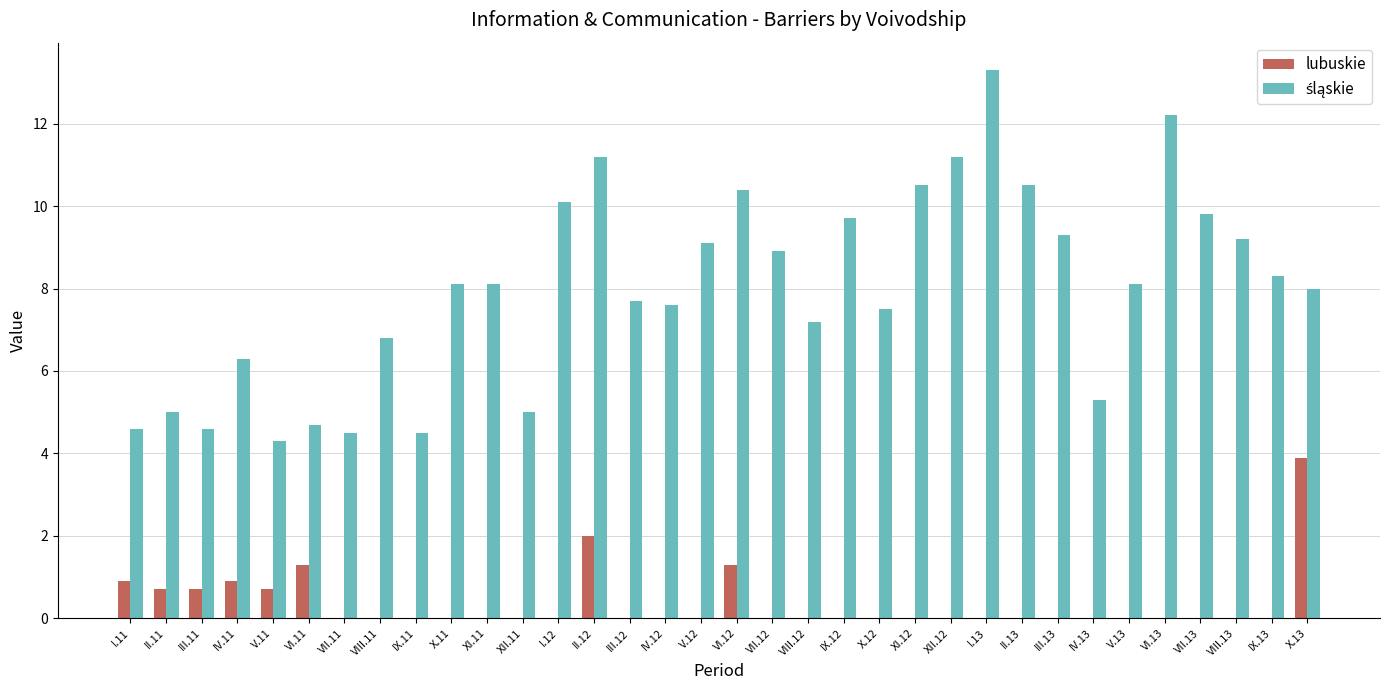

Is it true that lubuskie equals 0.0 at VI.13?

True